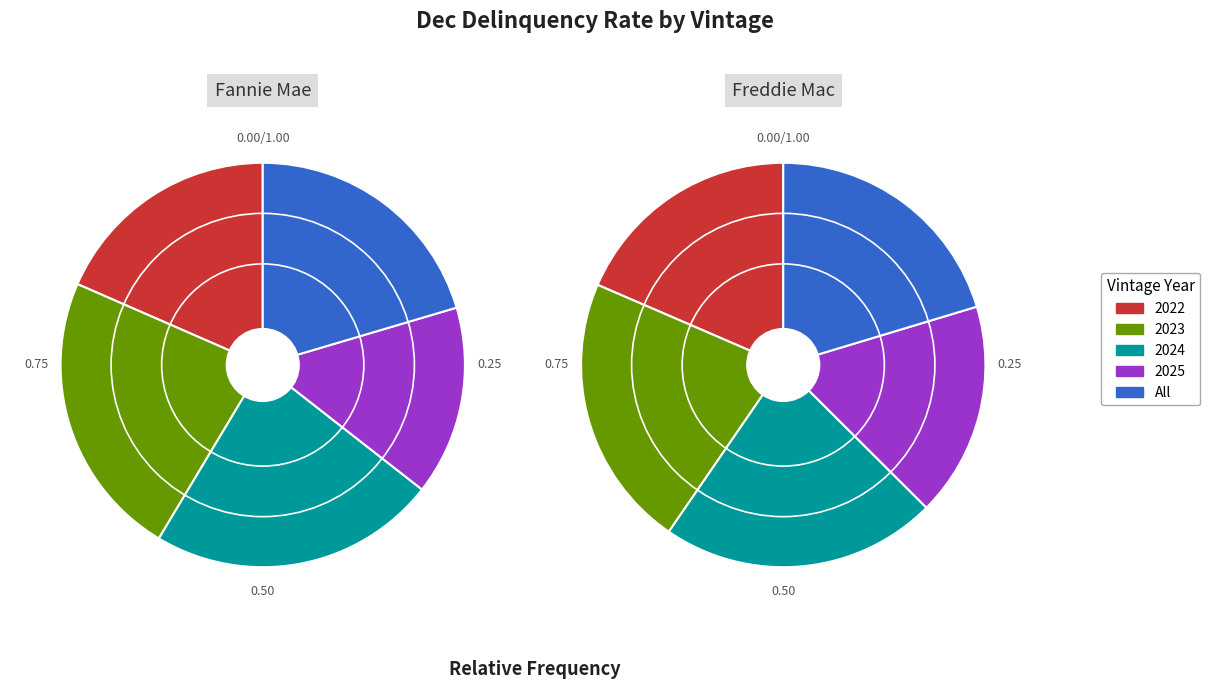

To the nearest percent, what percentage of the pie is 2024?

22%